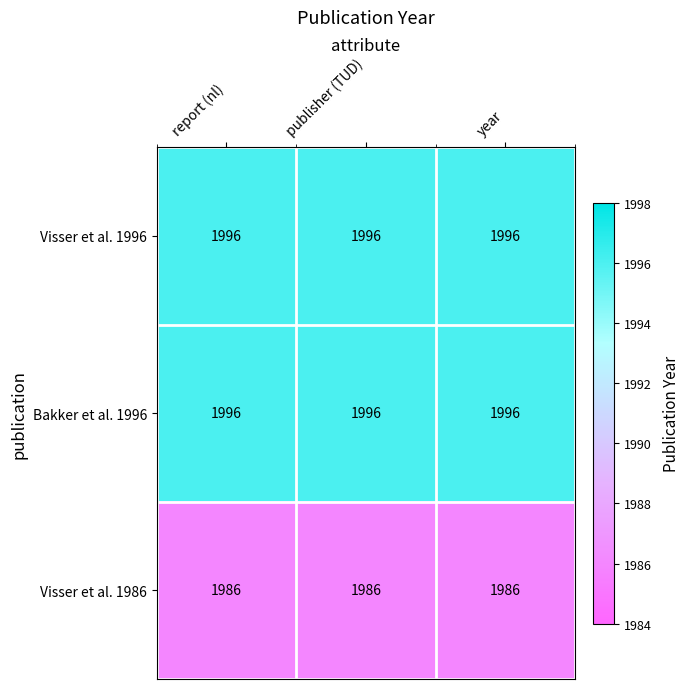

What is the difference between the highest and lowest values at report (nl)?

10